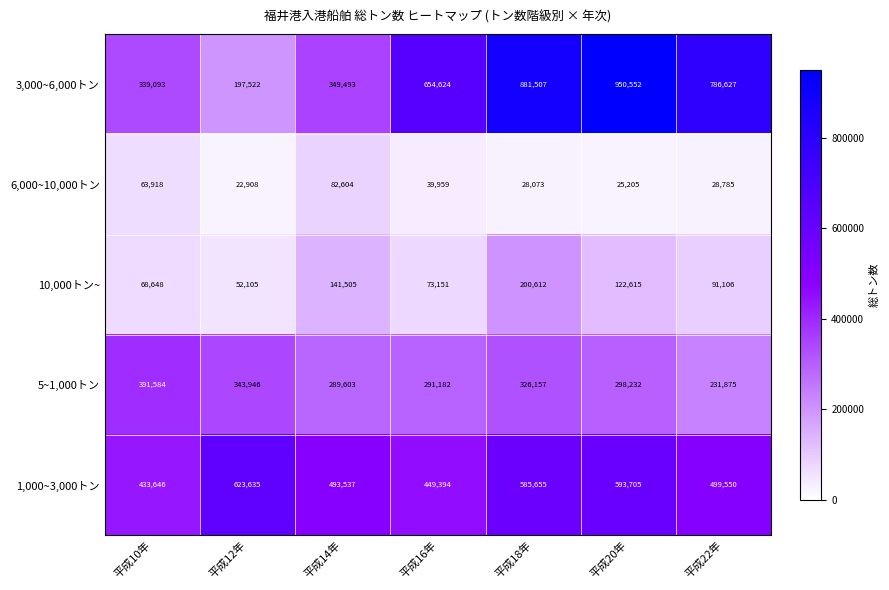

Which series has the largest total across all categories?

3,000~6,000トン